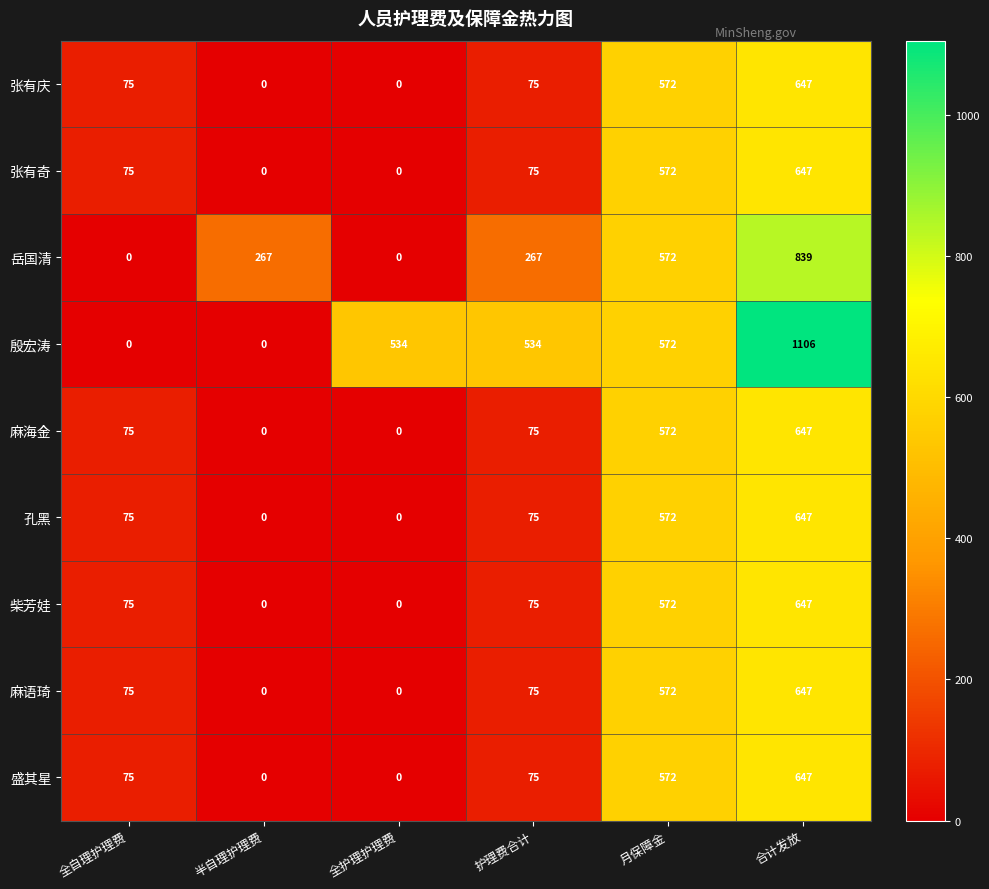

What is the total value across all series at 月保障金?

5148